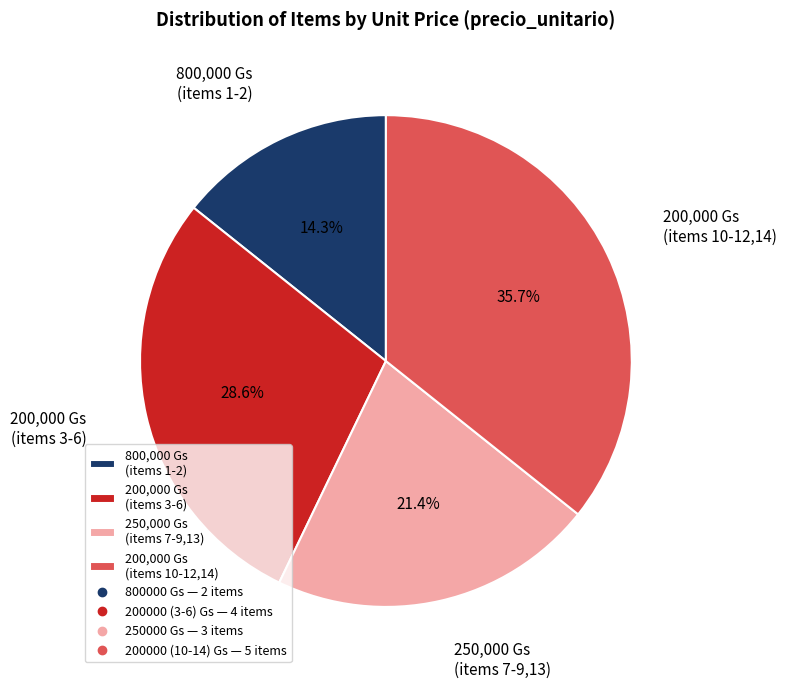

Rank the categories by value from lowest to highest.

800,000 Gs (items 1-2), 250,000 Gs (items 7-9,13), 200,000 Gs (items 3-6), 200,000 Gs (items 10-12,14)